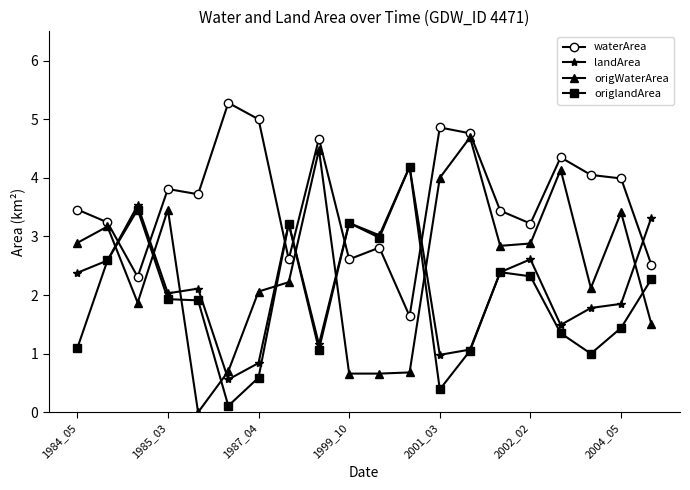

What is the highest value of the landArea series?

4.2